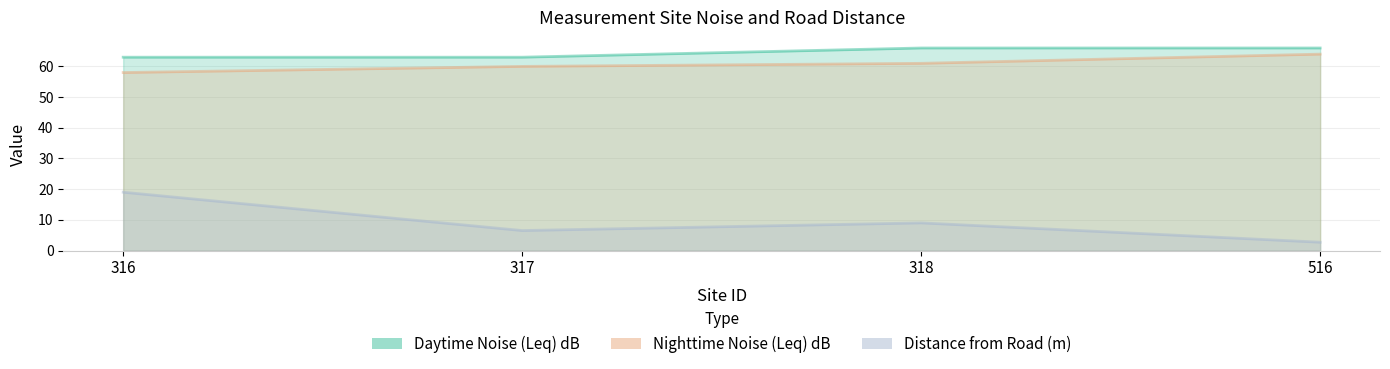

Rank the series at 317 from highest to lowest value.

Daytime Noise (Leq) dB, Nighttime Noise (Leq) dB, Distance from Road (m)